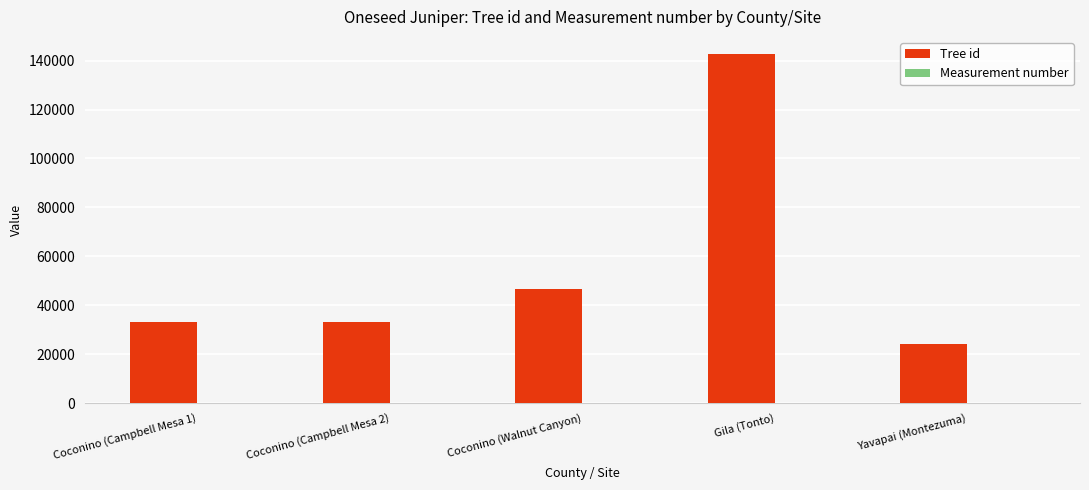

Between Gila (Tonto) and Yavapai (Montezuma), which series saw the biggest shift?

Tree id